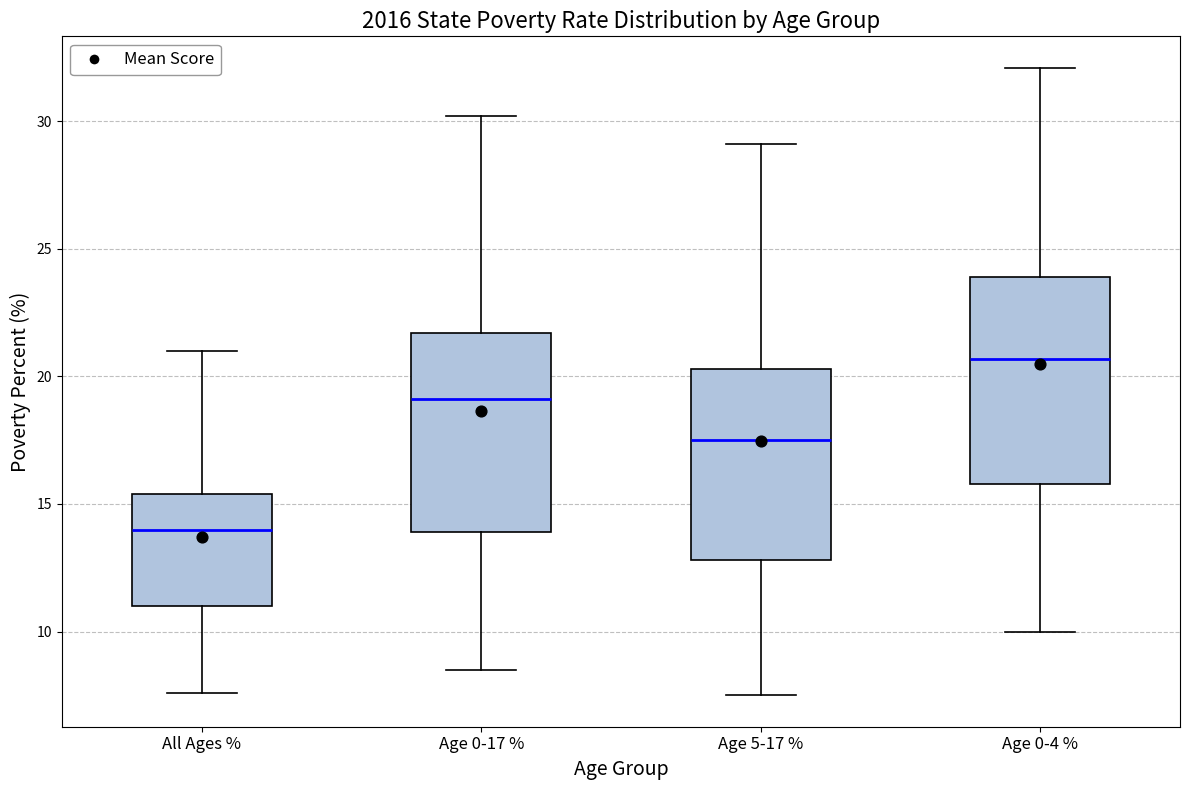

Reading left to right, transcribe this box plot: for each box, give where its median line is, the range the box spans, and where its two whiskers end, as read against the y-axis. The values are not printed on the chart, so give them approximately, as read against the axis.

All Ages %: median 14.0, box 11.0 to 15.5, whiskers 7.5 to 21.0
Age 0-17 %: median 19.0, box 14.0 to 21.5, whiskers 8.5 to 30.0
Age 5-17 %: median 17.5, box 13.0 to 20.5, whiskers 7.5 to 29.0
Age 0-4 %: median 20.5, box 16.0 to 24.0, whiskers 10.0 to 32.0